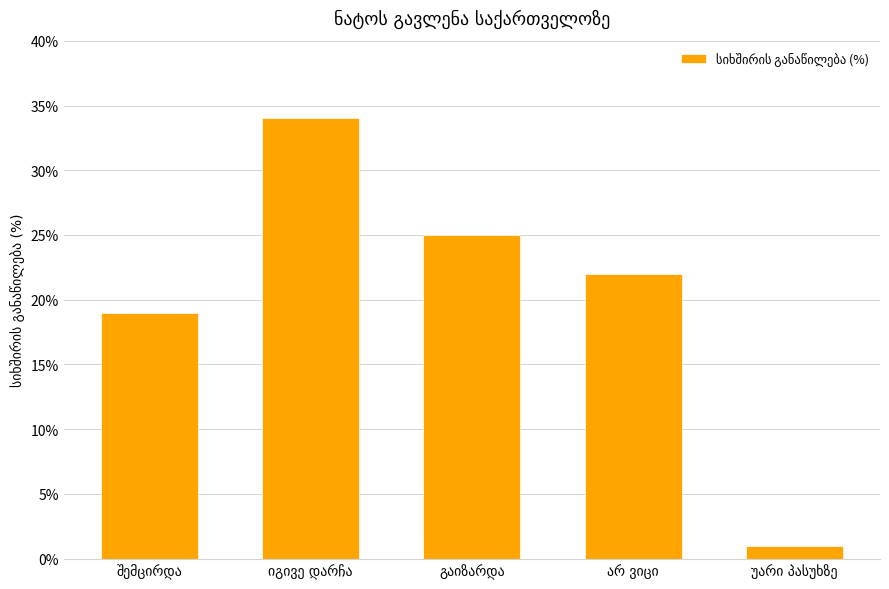

What is the average value?

20